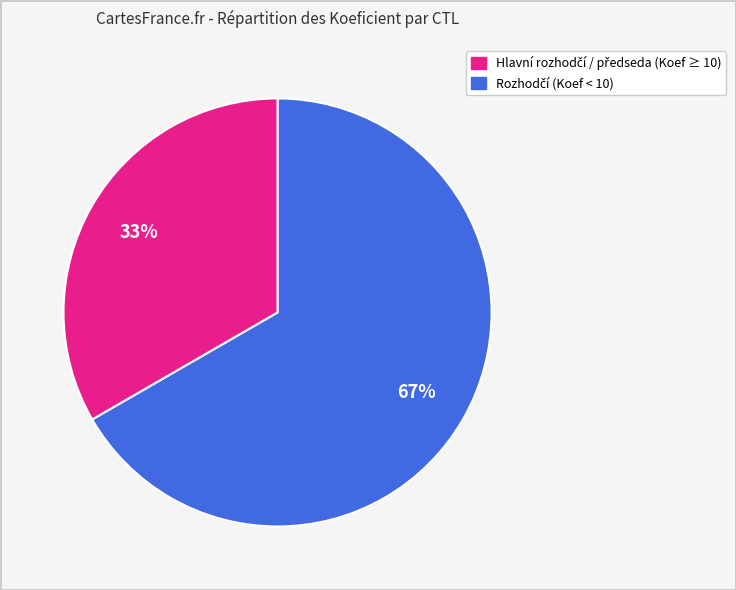

To the nearest percent, what is the average slice percentage?

50%